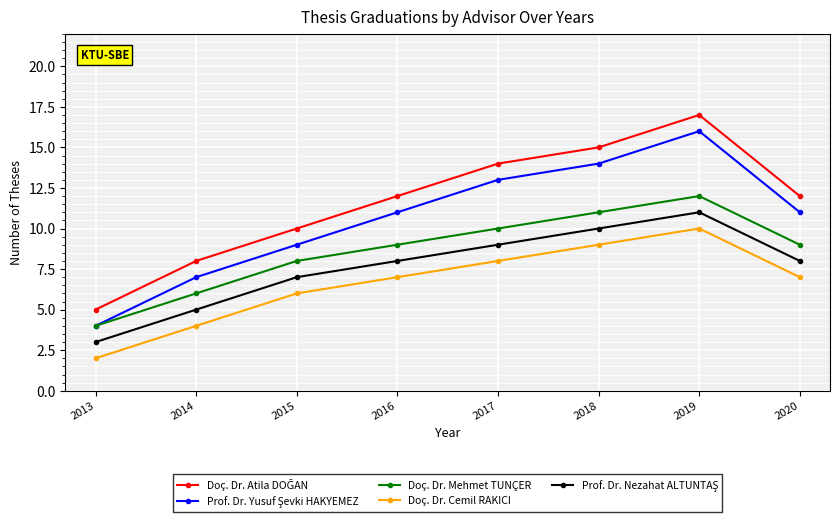

At which category is the sum across all series the highest?

2019